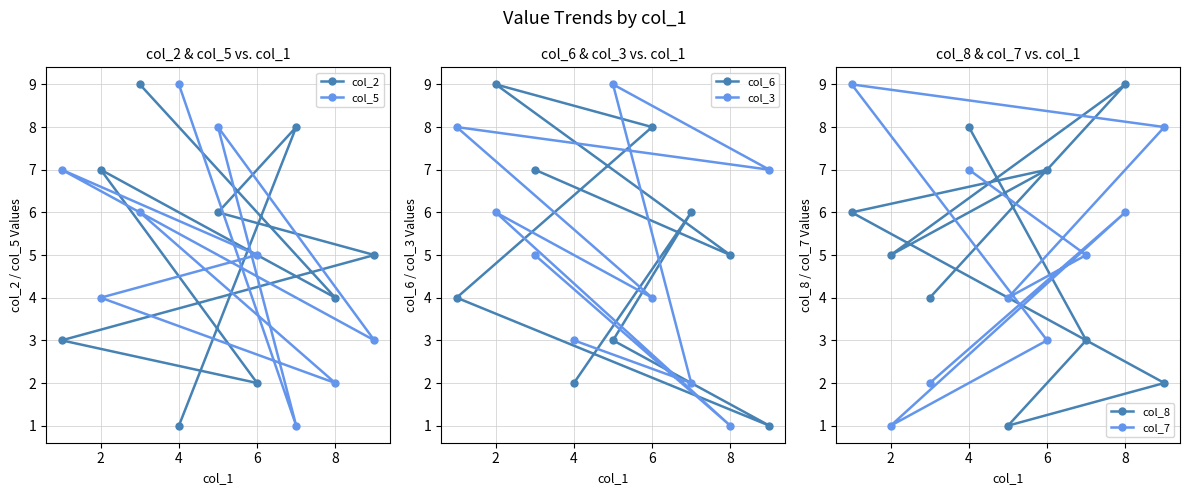

Is it true that col_3 equals 3 at 4?

True